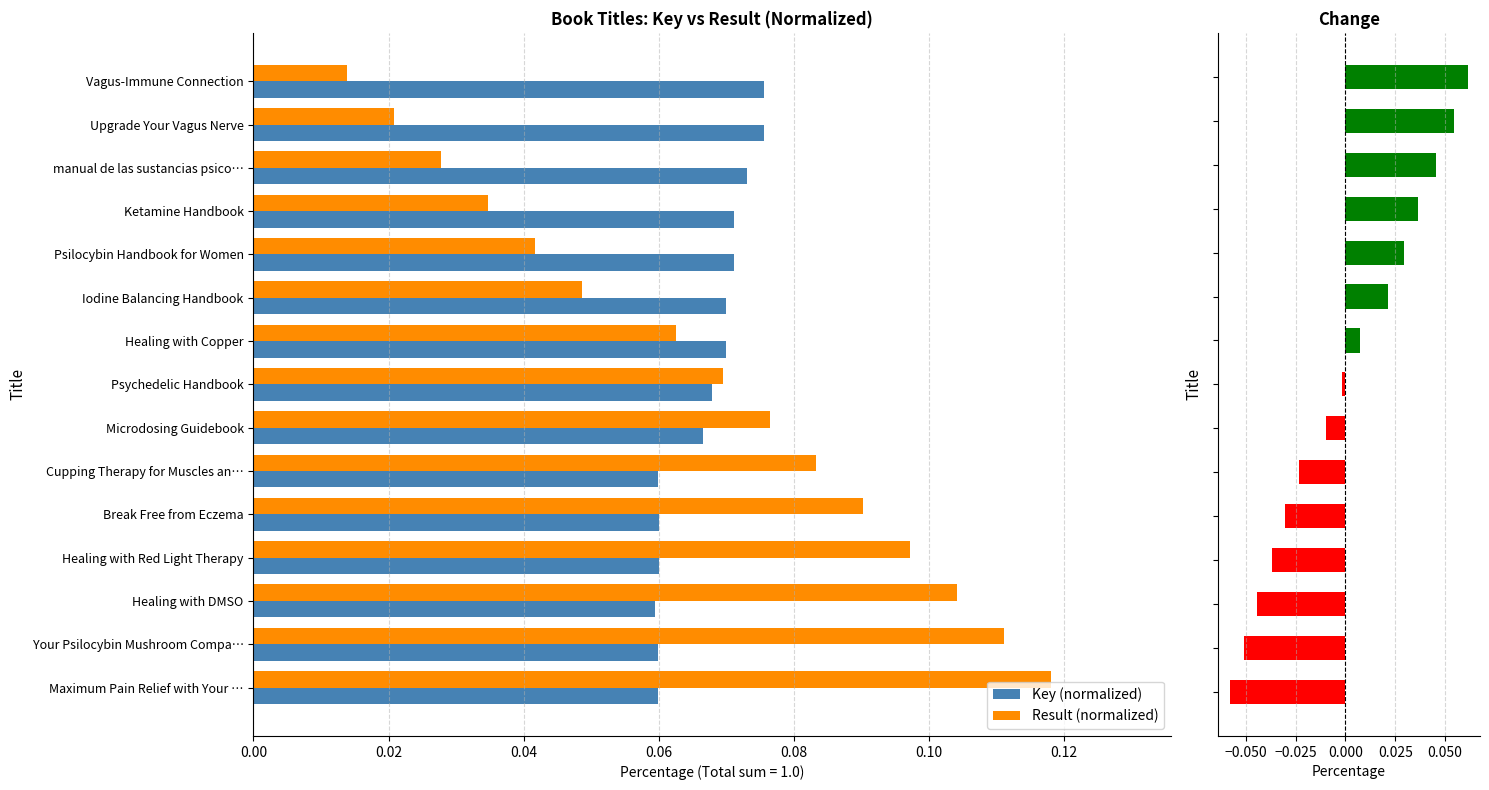

What is the value of the Result (normalized) bar at the 7th from the left?

0.1